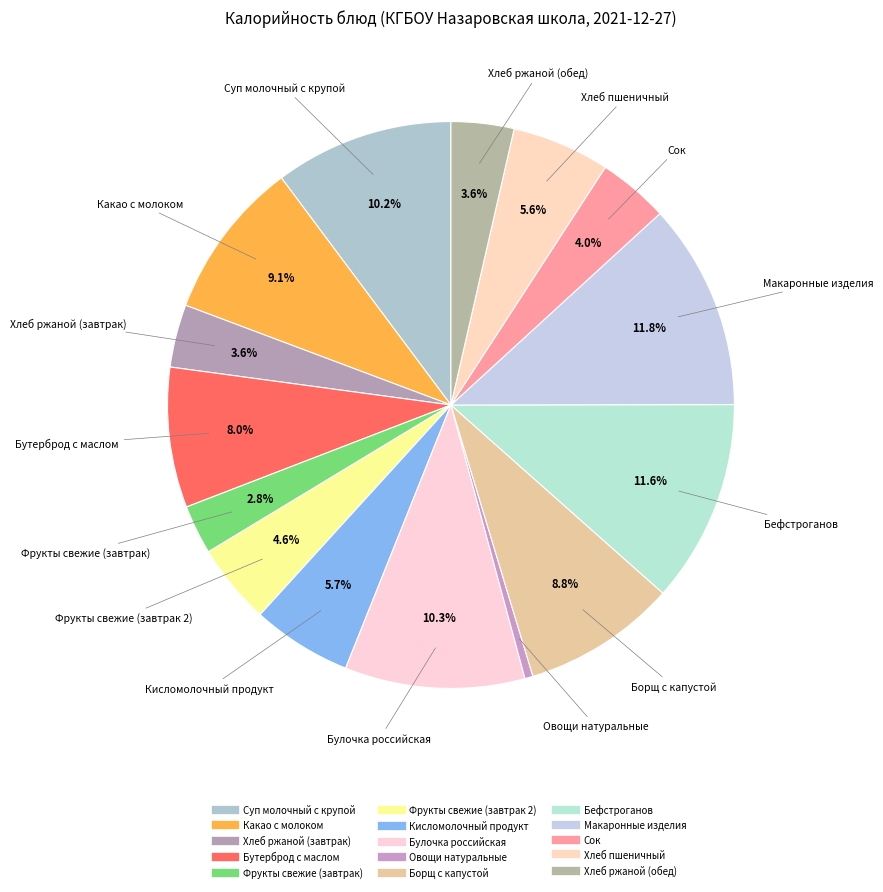

How many segments does this pie chart have?

15